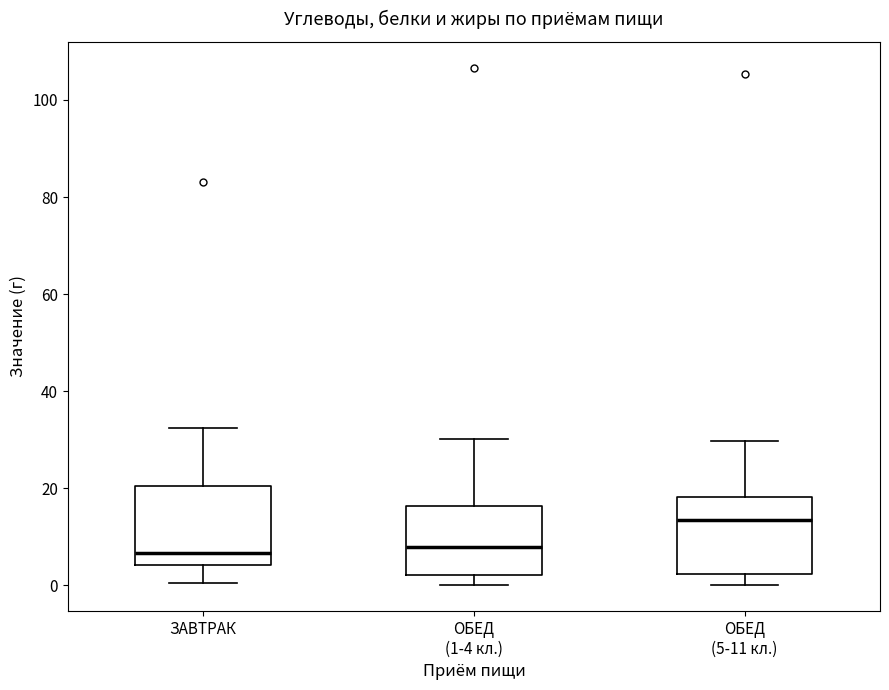

Where is the upper edge of the box for ОБЕД (5-11 кл.) on the y-axis? The values are not printed on the chart, so give them approximately, as read against the axis.

18